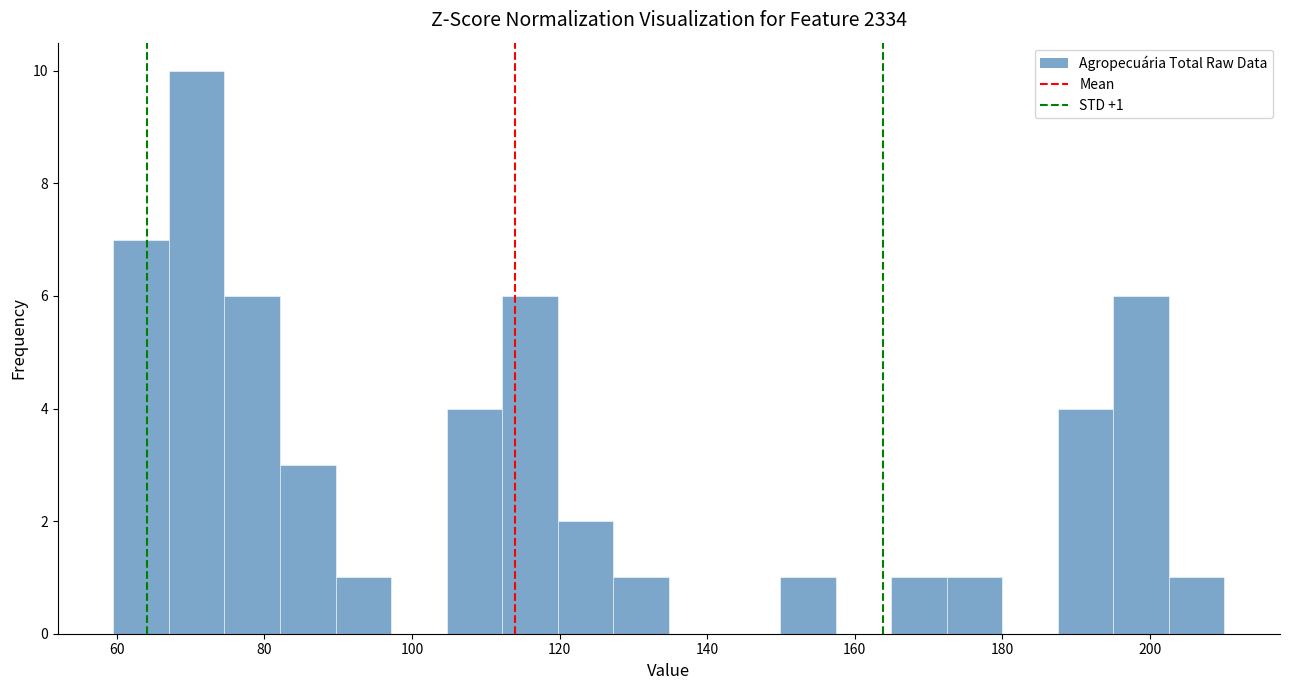

Read against the x-axis, roughly where is the centre of the tallest bar?

70